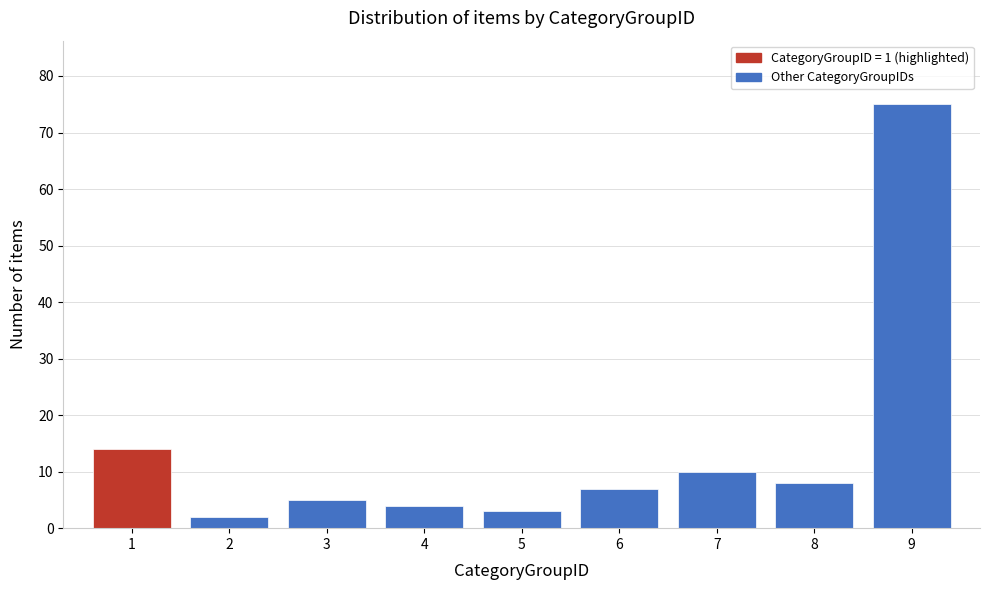

Reading left to right, list all the values displayed in this chart.

1=14	2=2	3=5	4=4	5=3	6=7	7=10	8=8	9=75